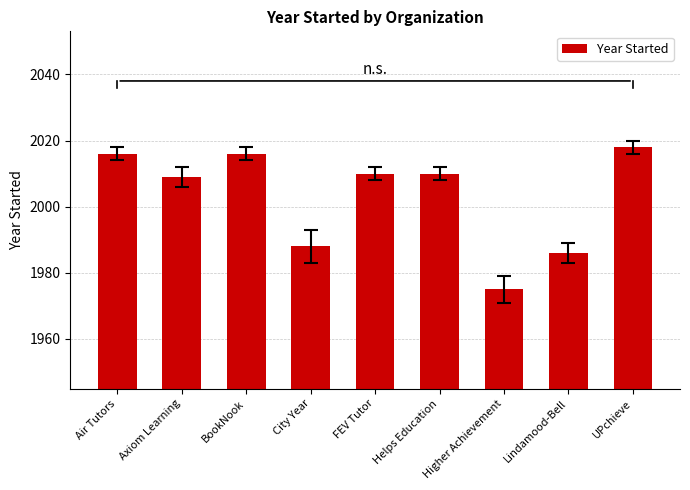

Is it true that the value at FEV Tutor is 2010?

True